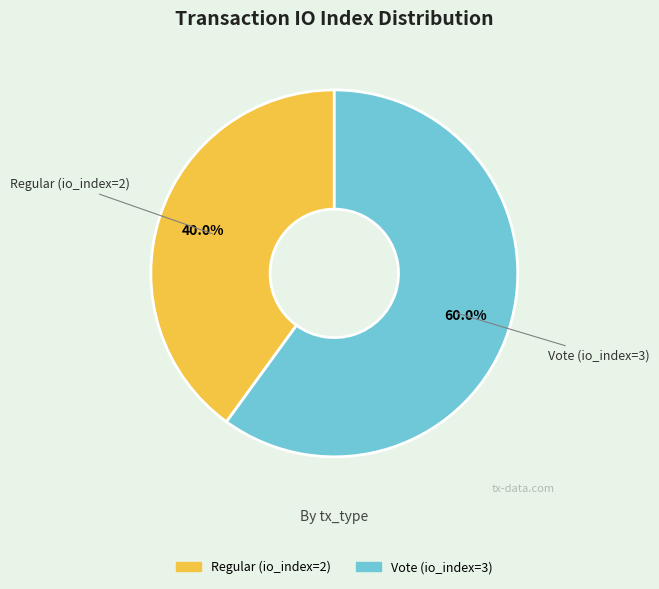

Do Regular (io_index=2) and Vote (io_index=3) together represent more than half of the pie?

Yes